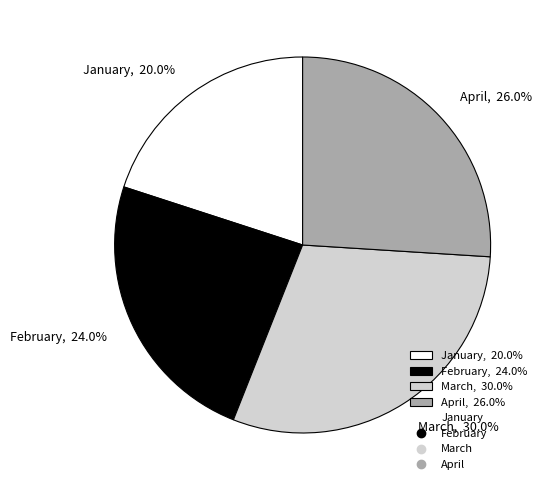

Combined, what portion of the pie is April and January?

46.0%